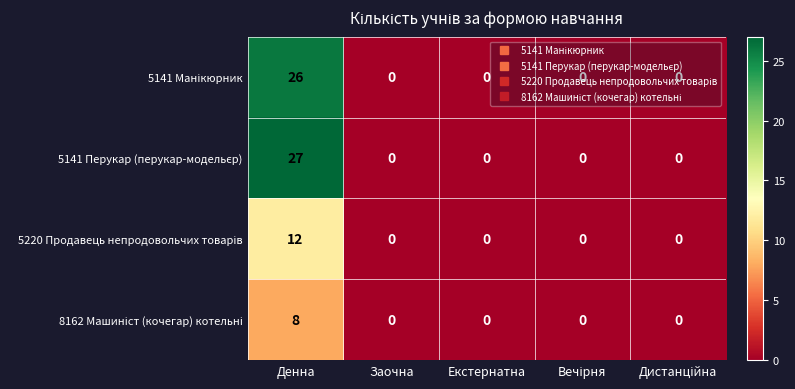

What is the maximum value shown in the chart?

27